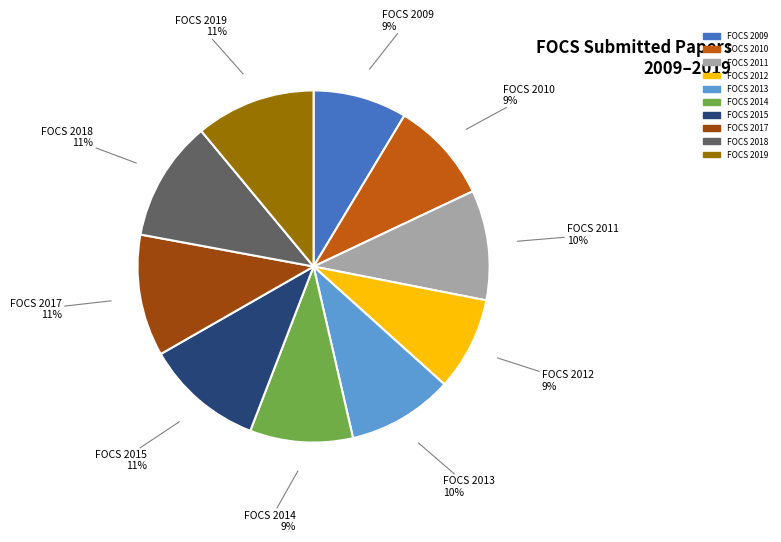

Is FOCS 2017 the majority of the pie?

No